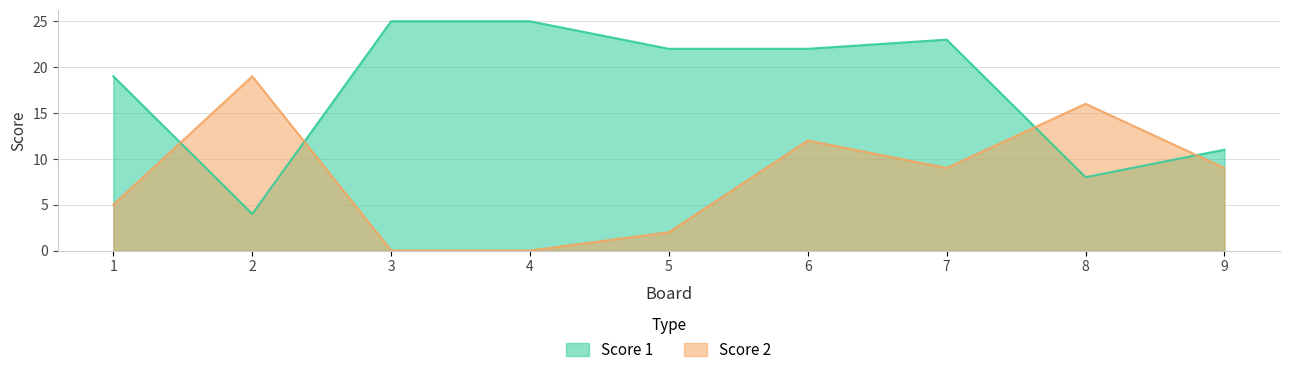

What is the difference between the maximum and second lowest values in the Score 1 series?

17